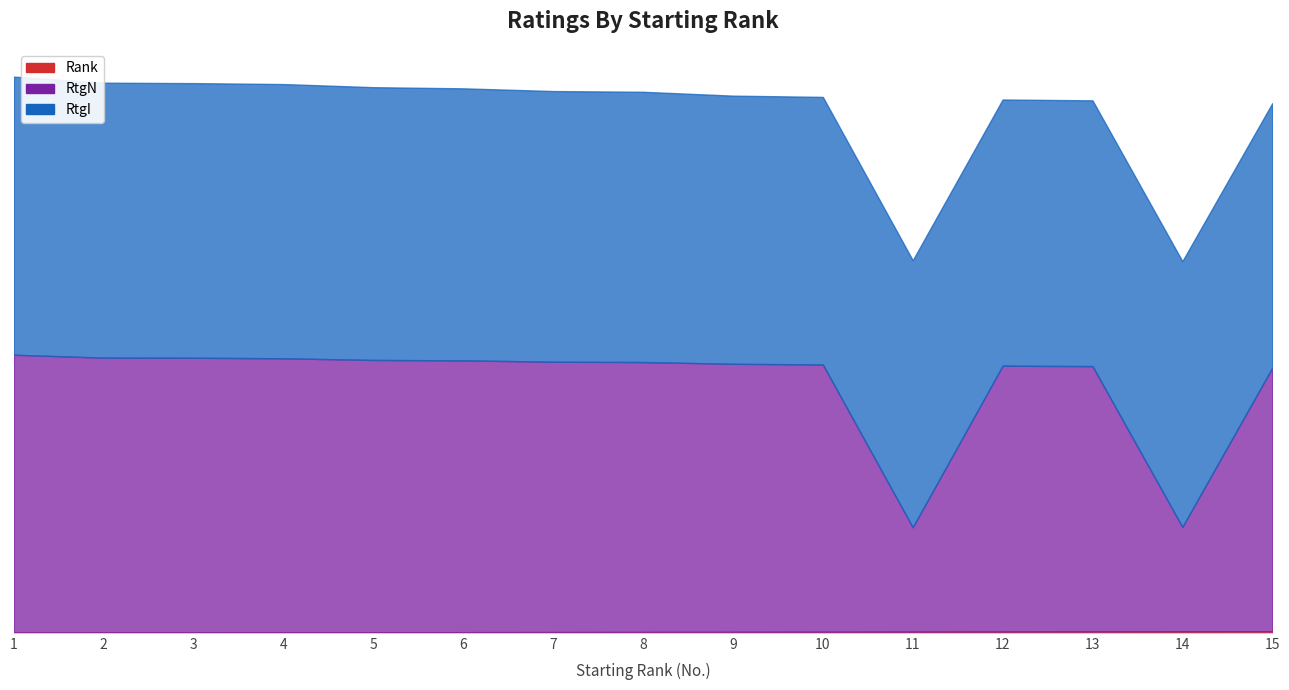

What is the smallest value displayed?

1